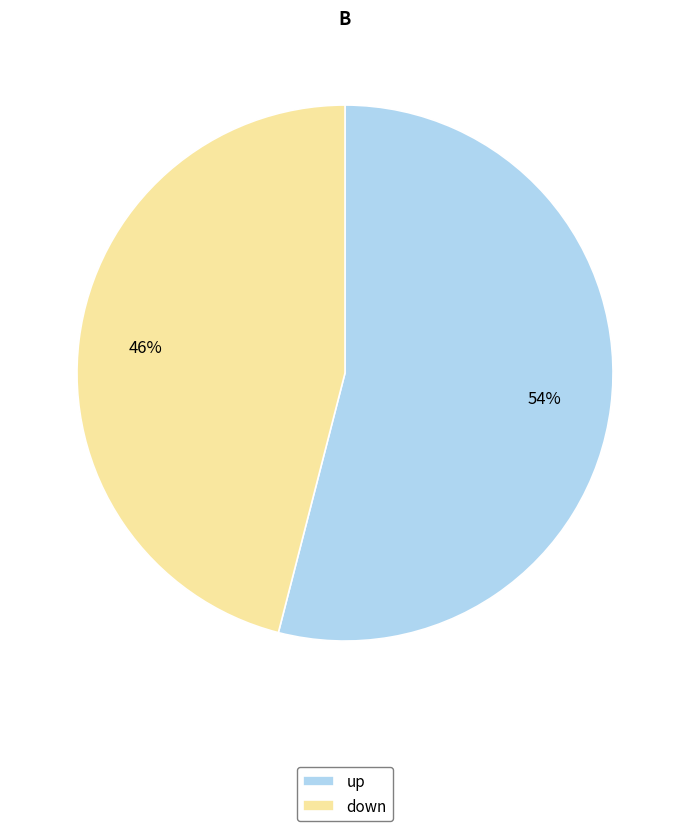

Is the sum of up and down greater than half?

Yes